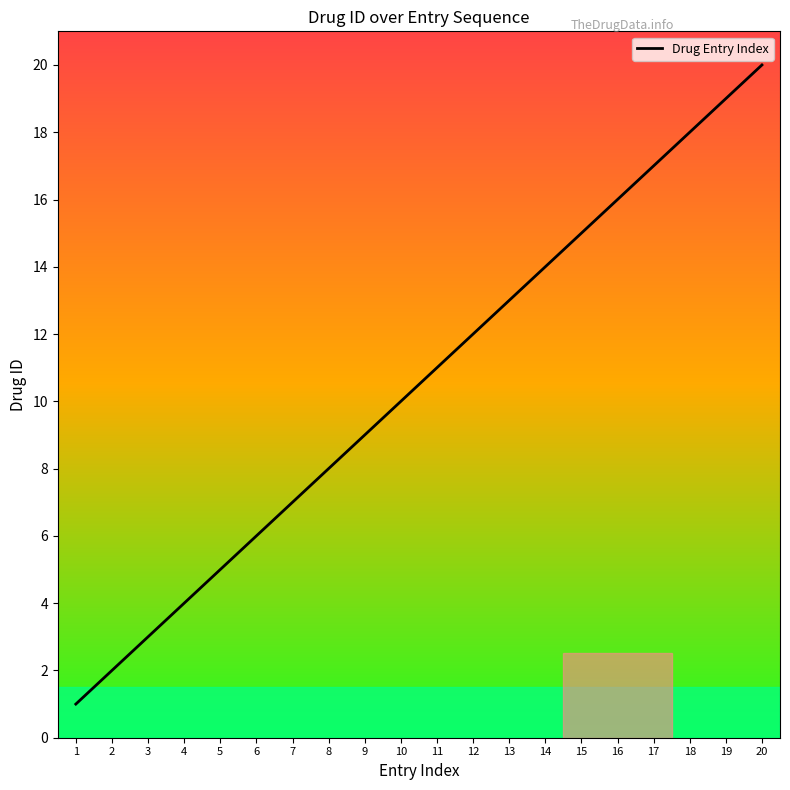

What is the difference between the values at 10 and 12?

2